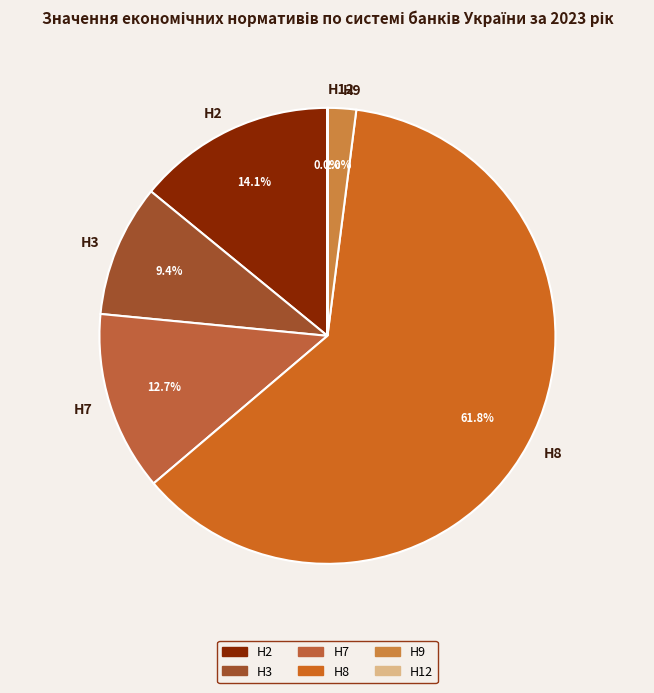

To the nearest percent, what is the average slice percentage?

17%